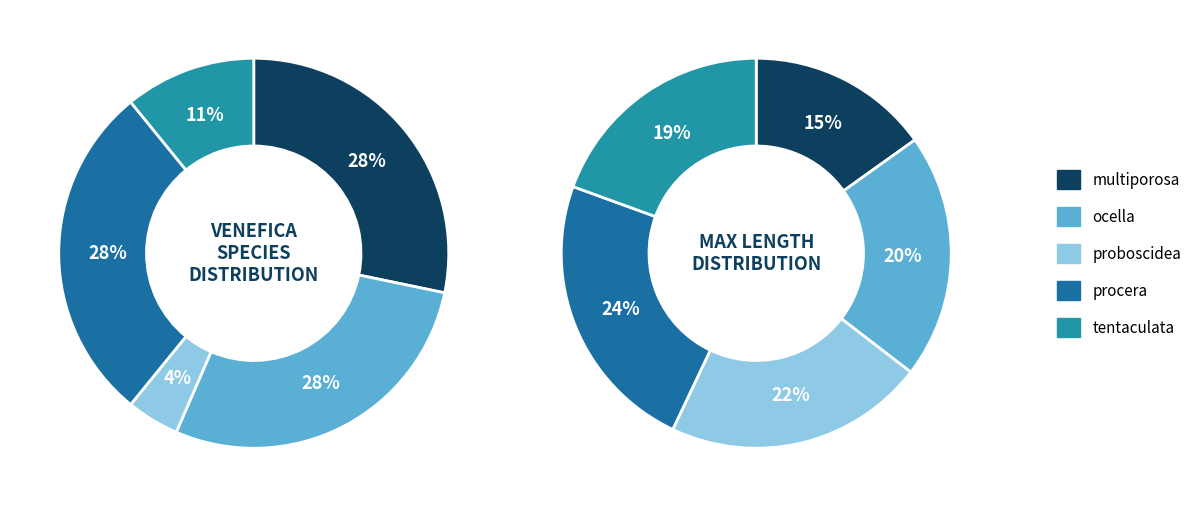

Count the number of slices in the pie.

5